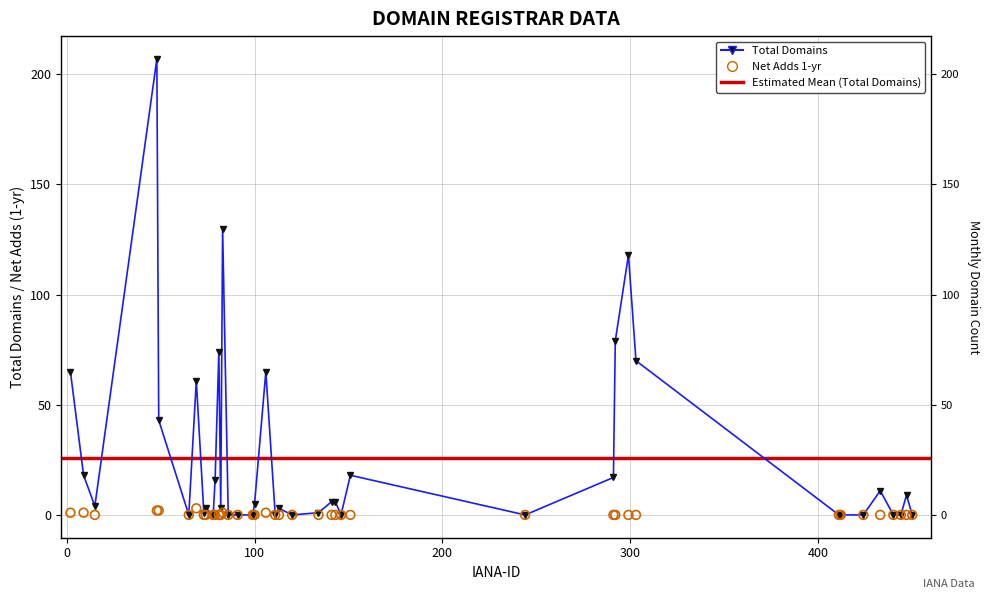

Which series has the widest spread of Y values?

total-domains